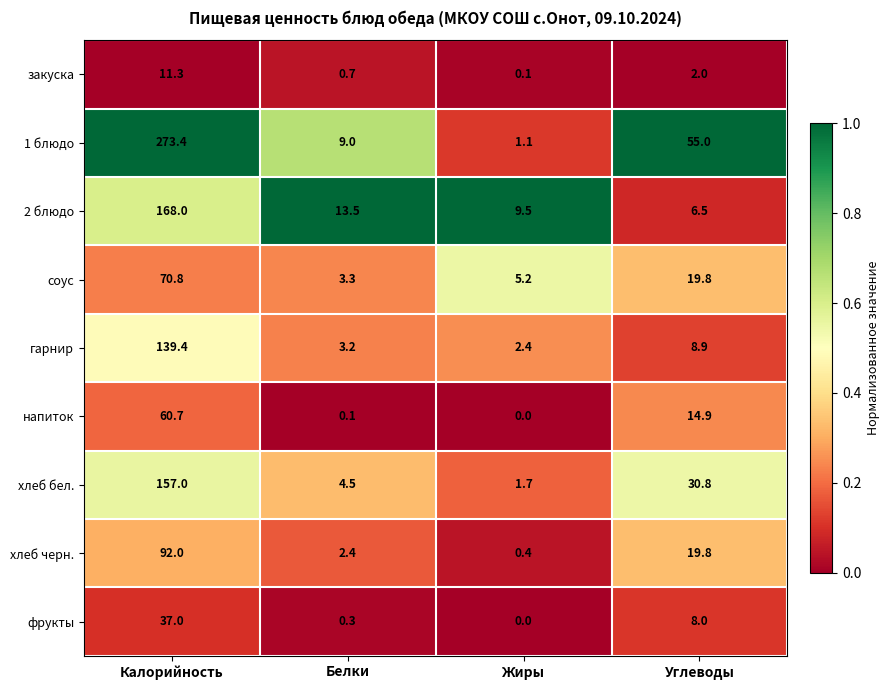

At which category is the sum across all series the highest?

Калорийность